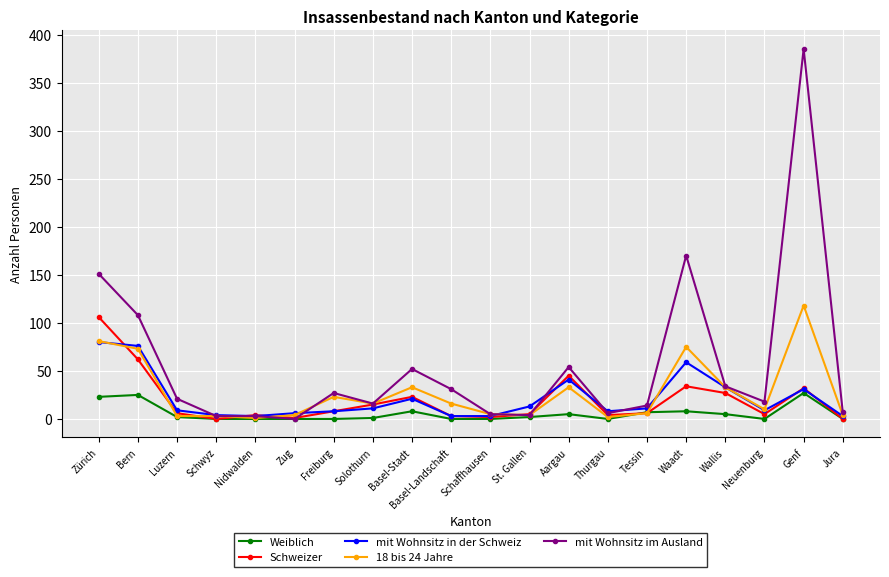

What is the sum of the mit Wohnsitz in der Schweiz values at Luzern and Bern?

85